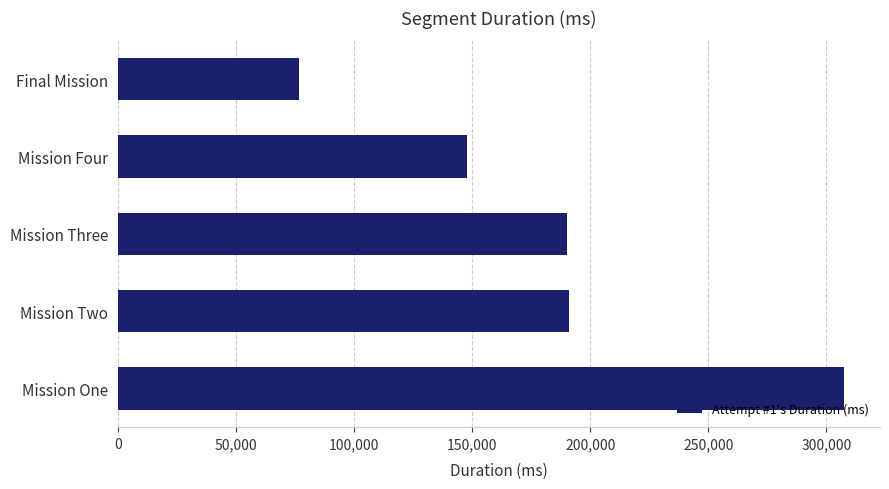

What is the sum of the values at Final Mission and Mission One?

383980